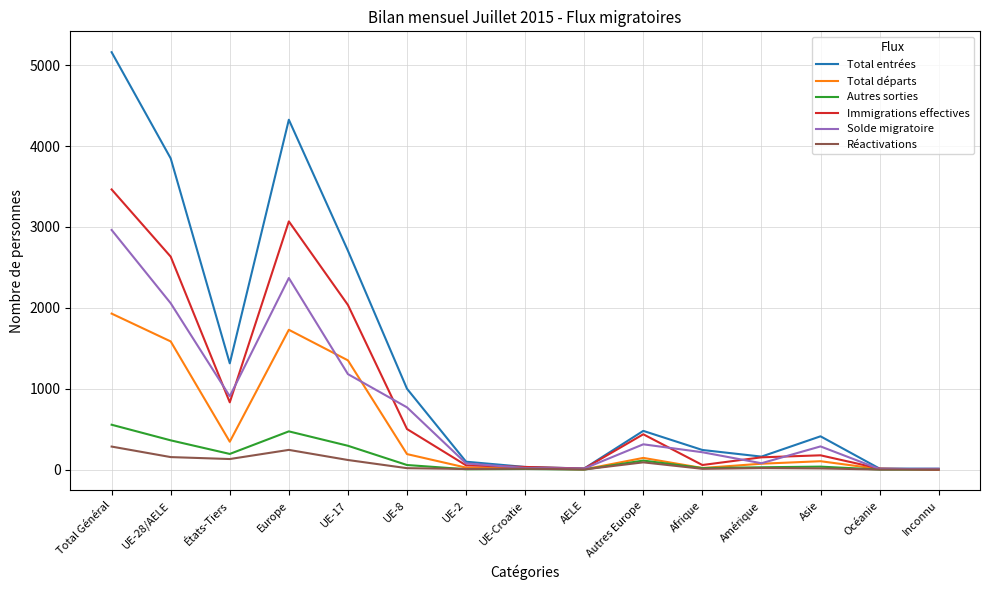

What is the greatest value displayed?

5160